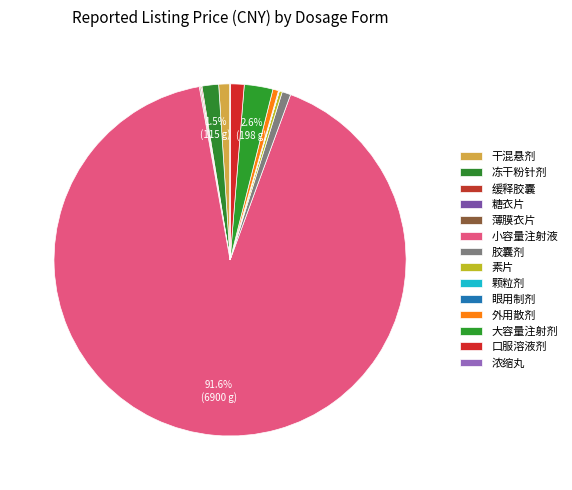

Count the number of slices in the pie.

14